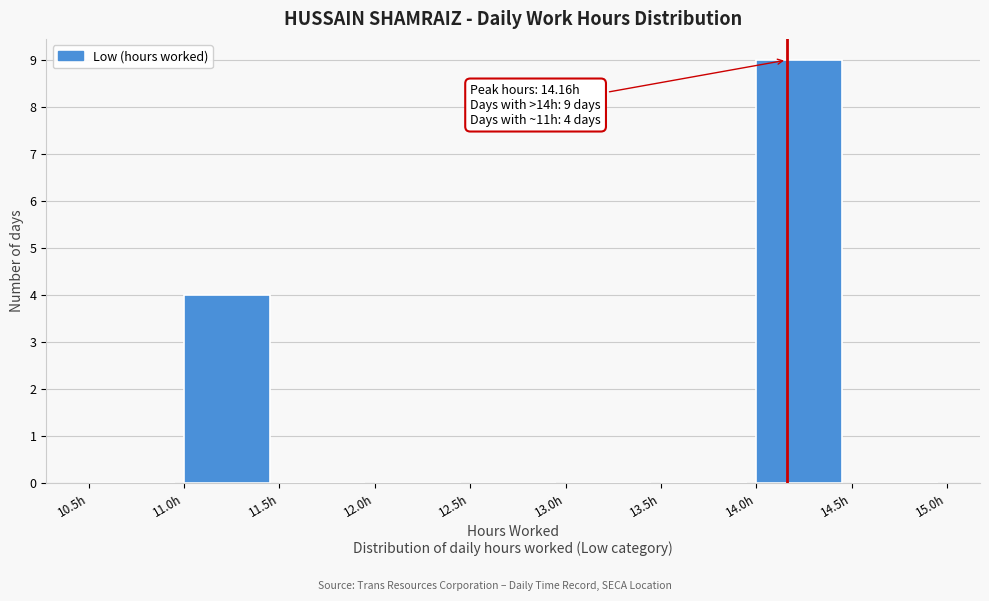

Which range on the x-axis has the tallest bar?

14.0 to 14.5